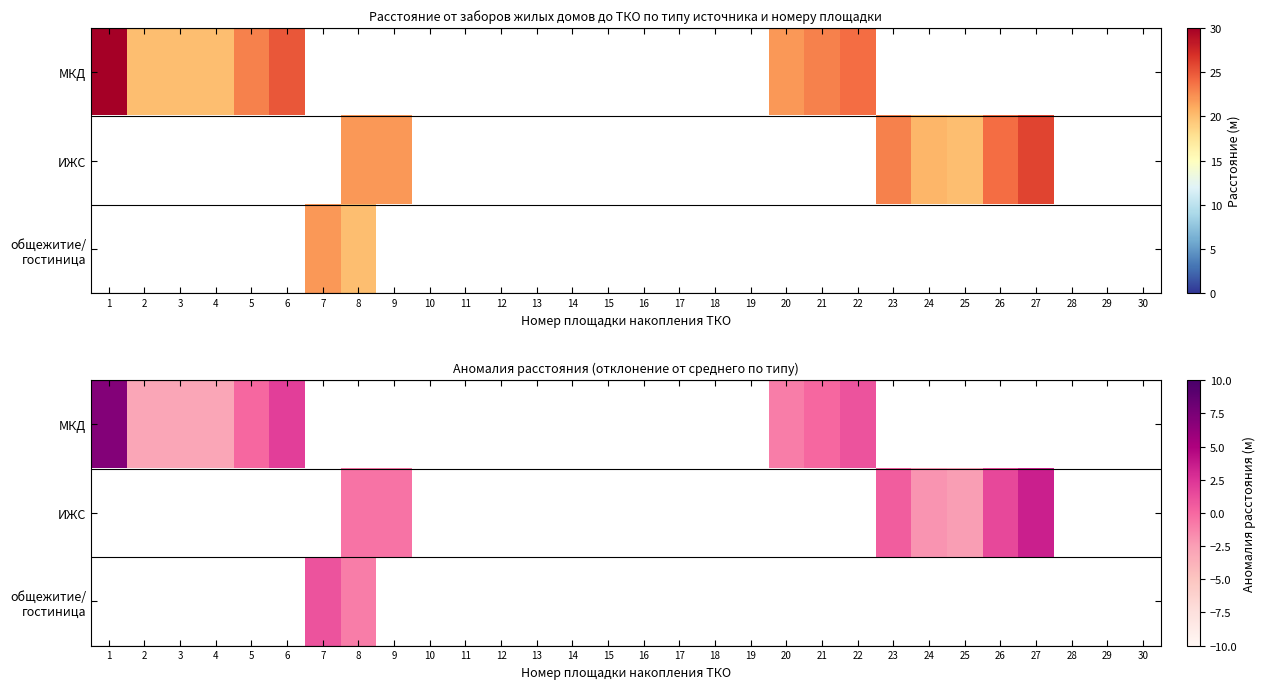

Between 28 and 10, which is larger?

10